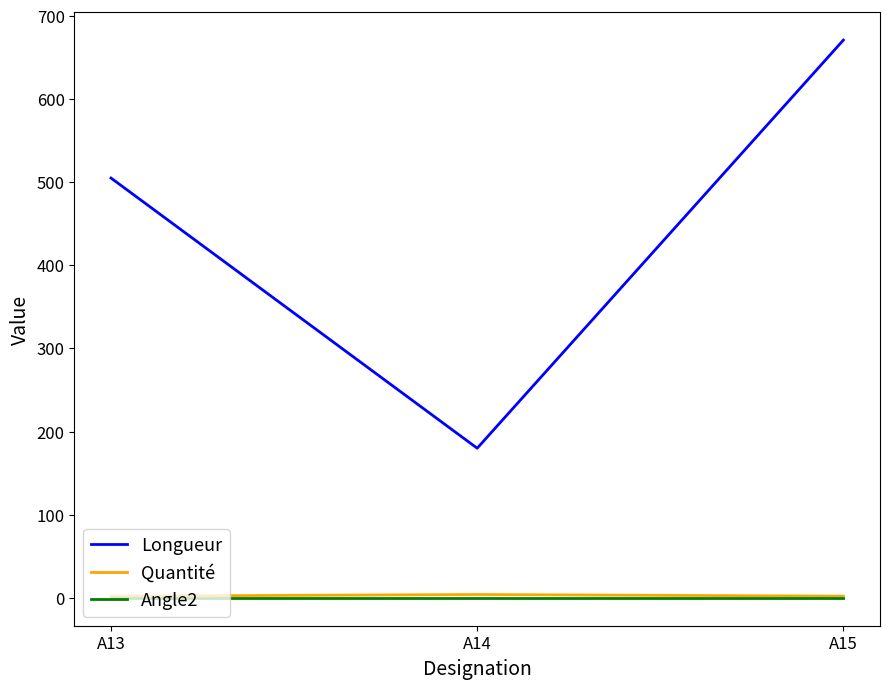

What is the minimum value for Quantité?

2